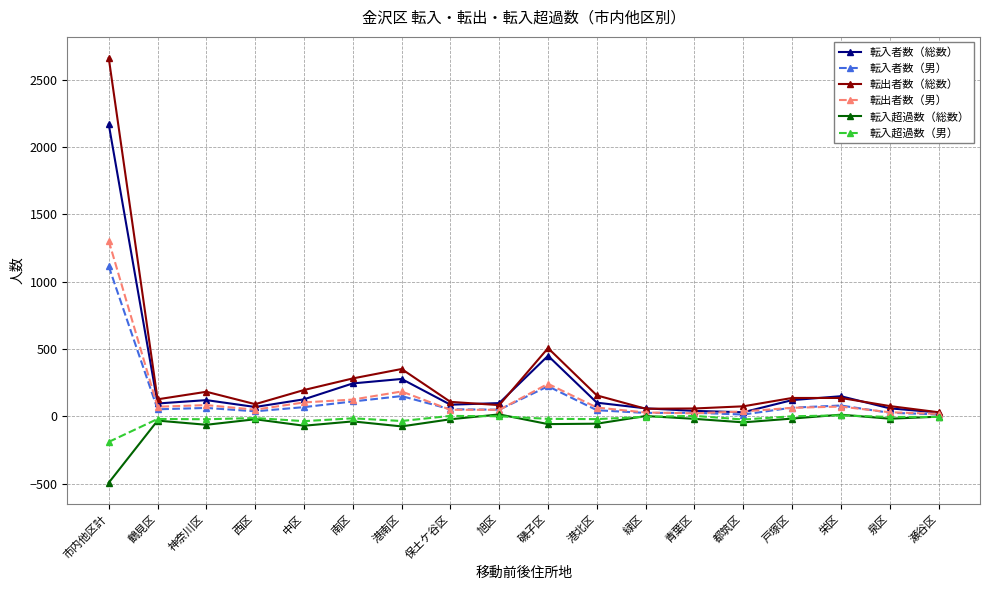

How many lines are shown in the chart?

6